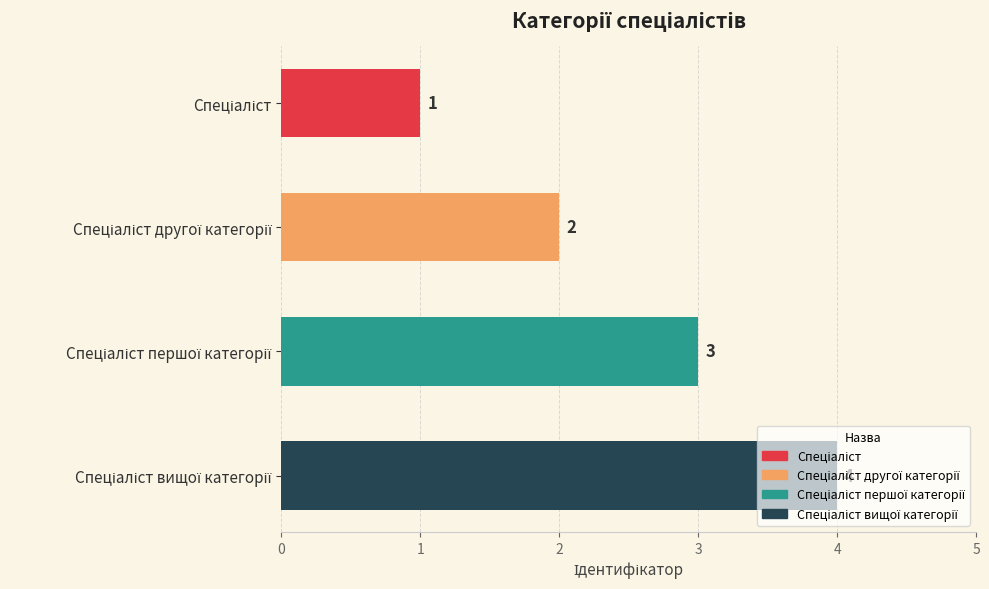

What is the sum of all values?

10